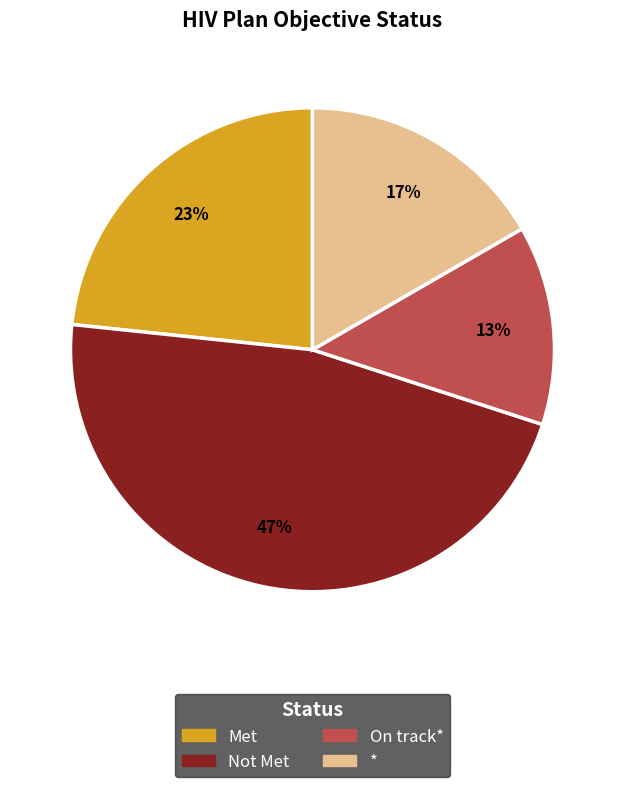

Is there any slice that represents more than half of the pie?

No